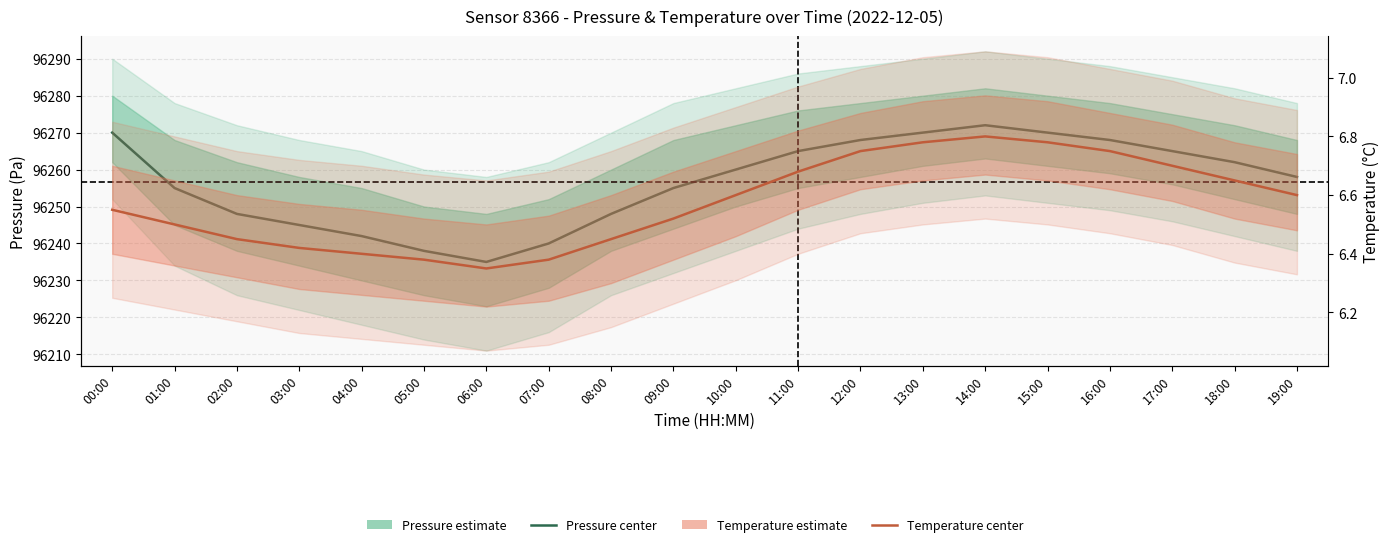

The Temperature estimate series shows 6.5 at 02:00. True or false?

True